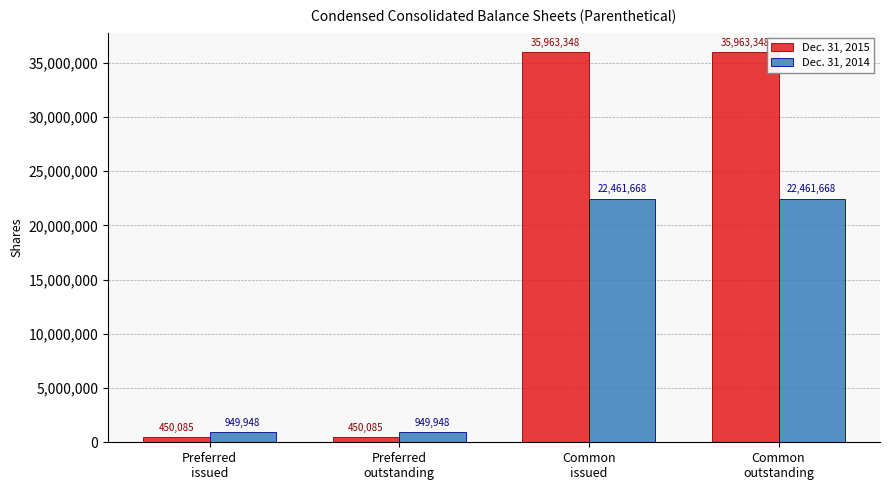

What is the total value across all series at Preferred
issued?

1400033